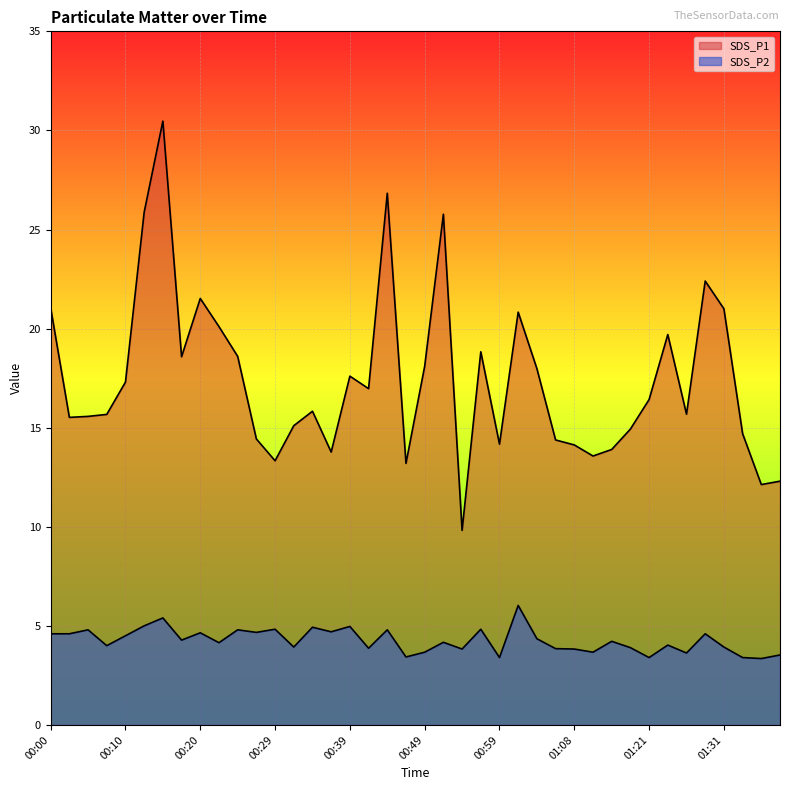

The SDS_P1 series shows 16.5 at 01:38. True or false?

False